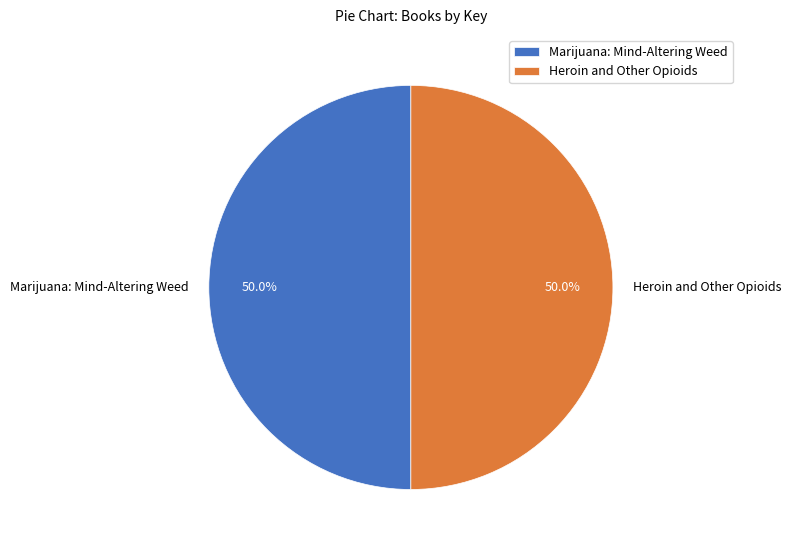

How much of the chart is everything except Heroin and Other Opioids?

50.0%